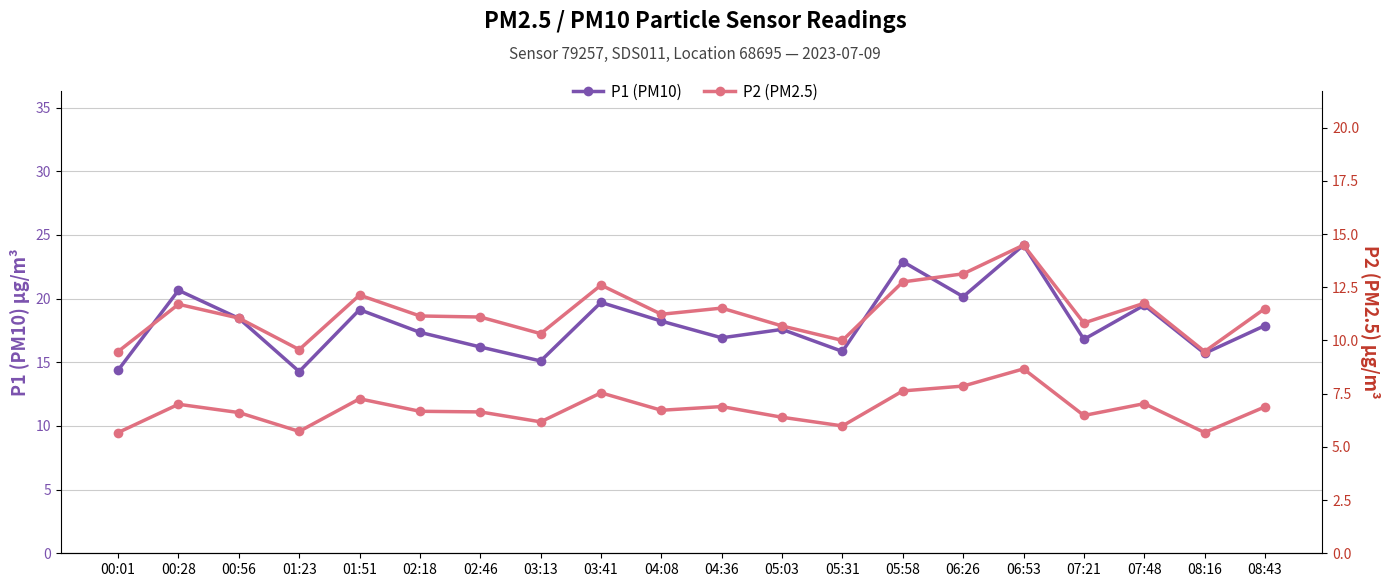

At which label does P1 (PM10) first exceed 17?

00:28